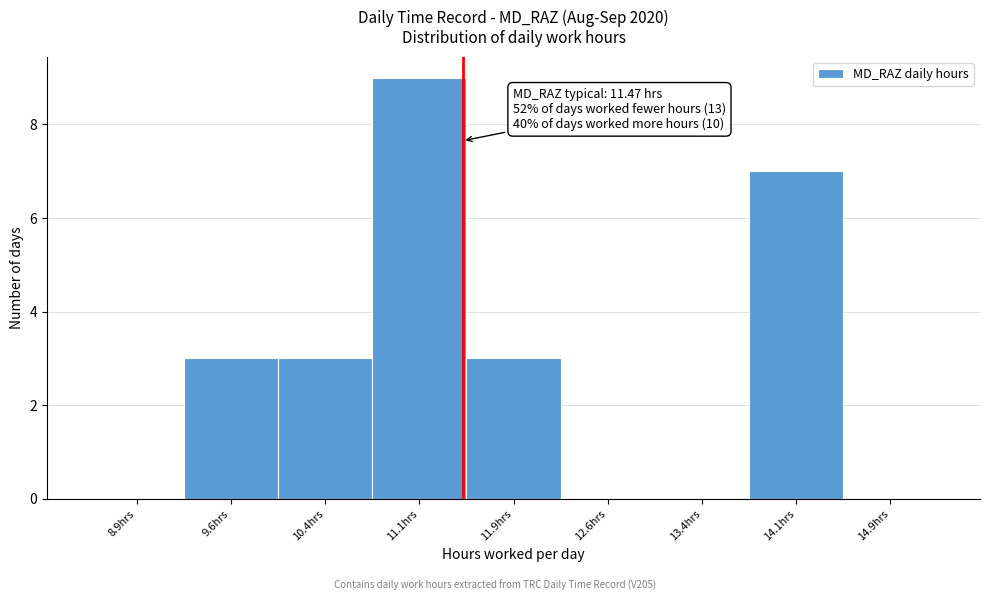

Which range on the x-axis has the tallest bar?

10.75 to 11.50